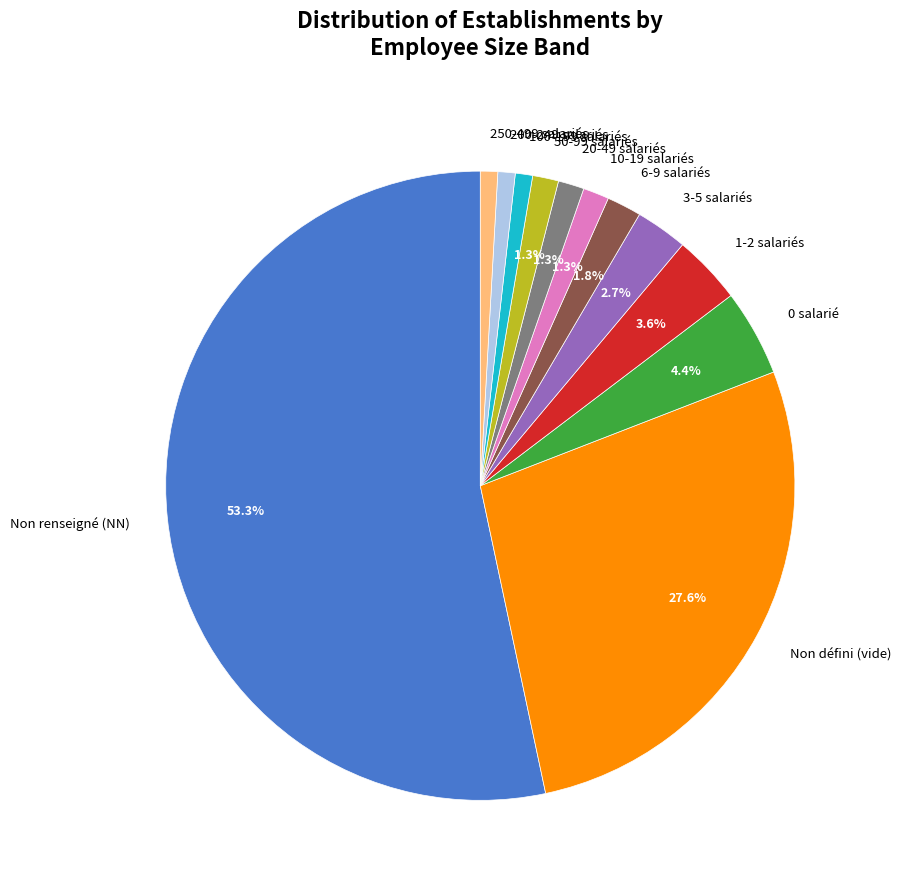

Does 3-5 salariés represent more than half of the total?

No